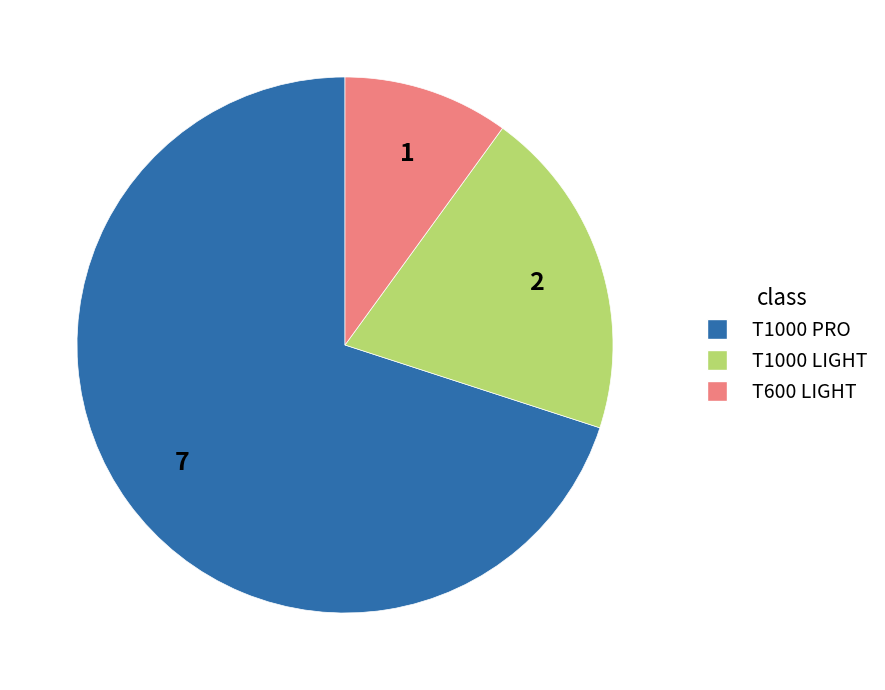

Is the sum of T600 LIGHT and T1000 LIGHT greater than half?

No